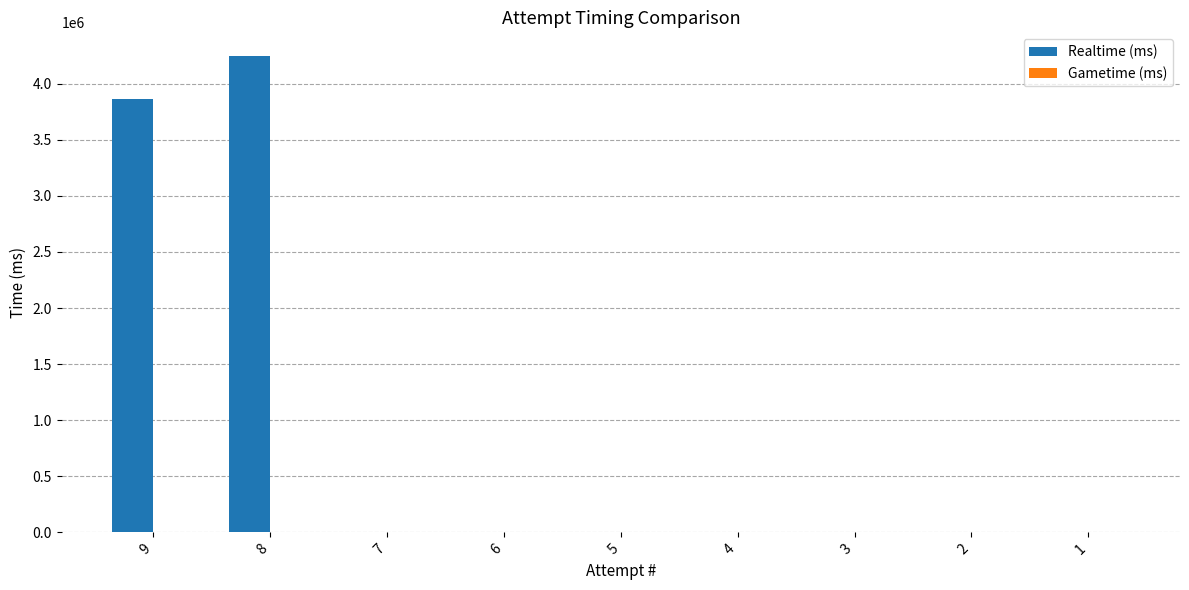

Reading left to right, what are all the values shown in this chart?

9=3863174	8=4245719	7=0	6=0	5=0	4=0	3=0	2=0	1=0